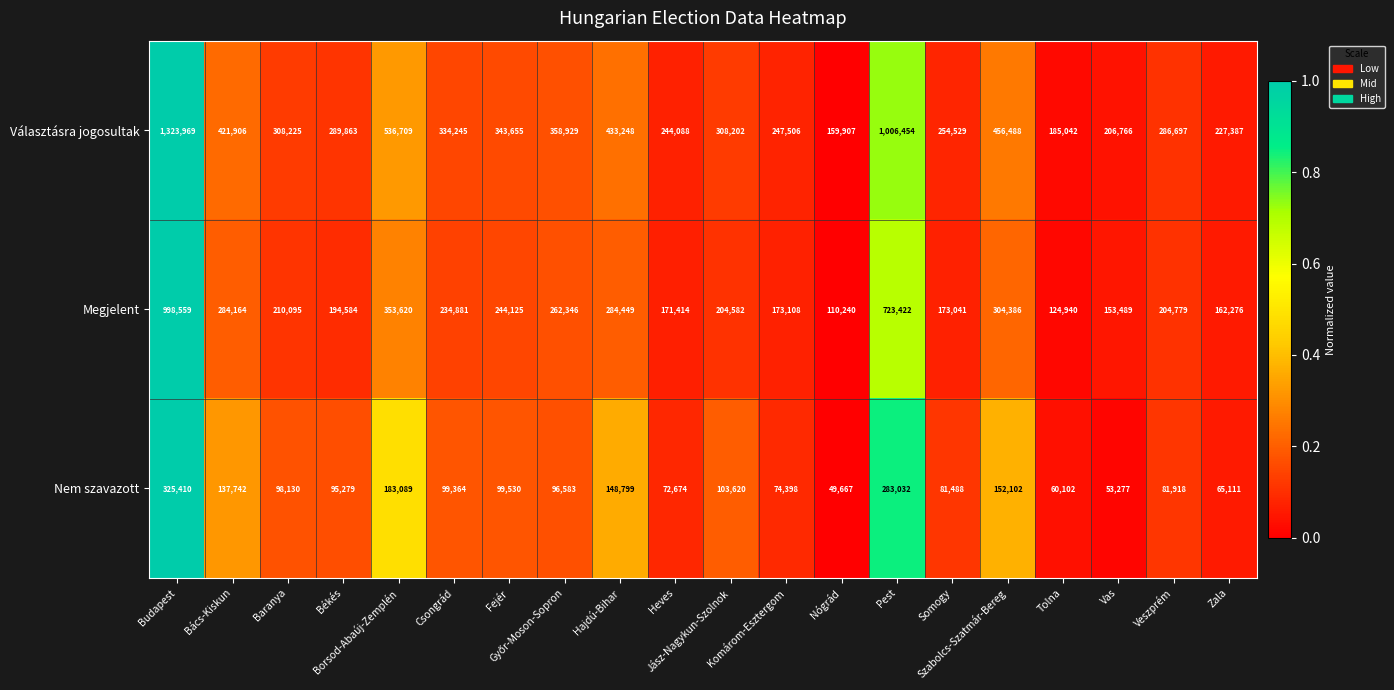

Which series has the largest total across all categories?

Választásra jogosultak